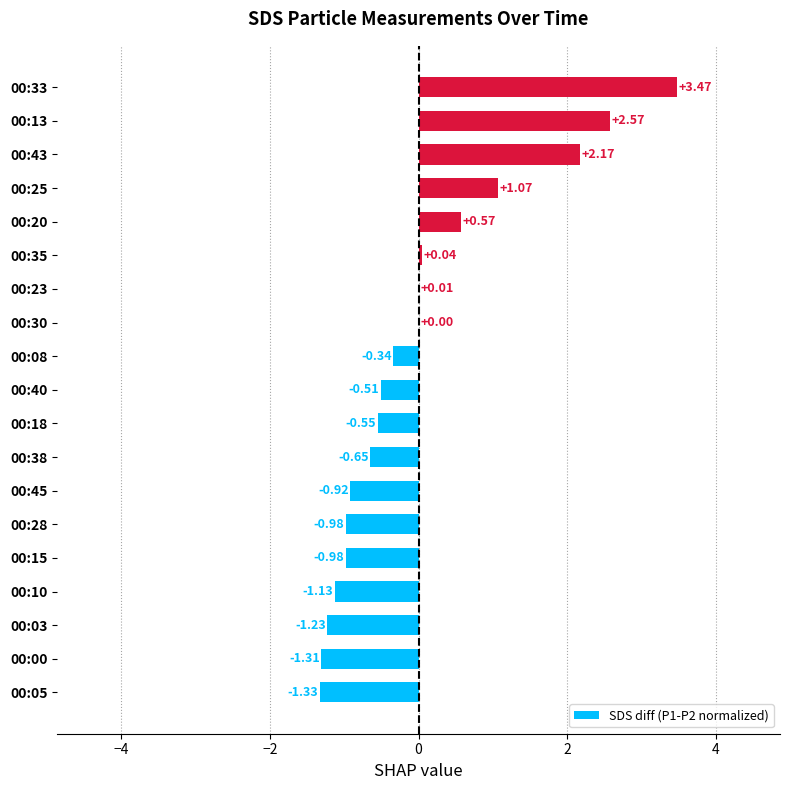

What is the change in value from 00:25 to 00:43?

+1.1